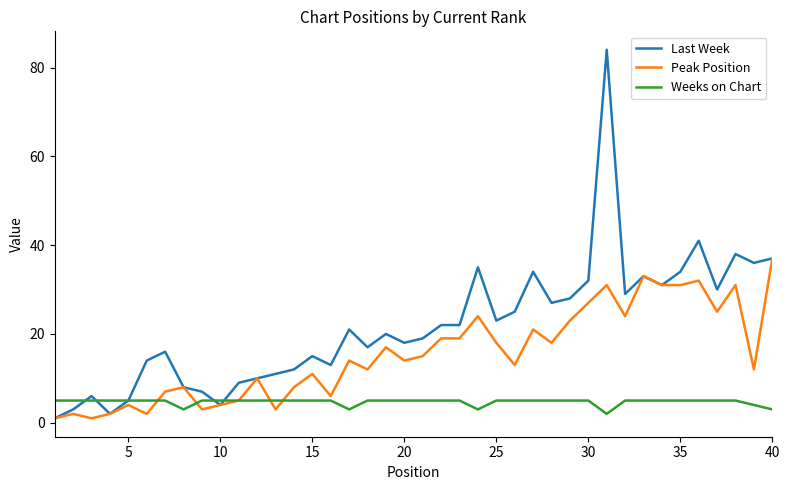

Which series has the largest total across all categories?

Last Week